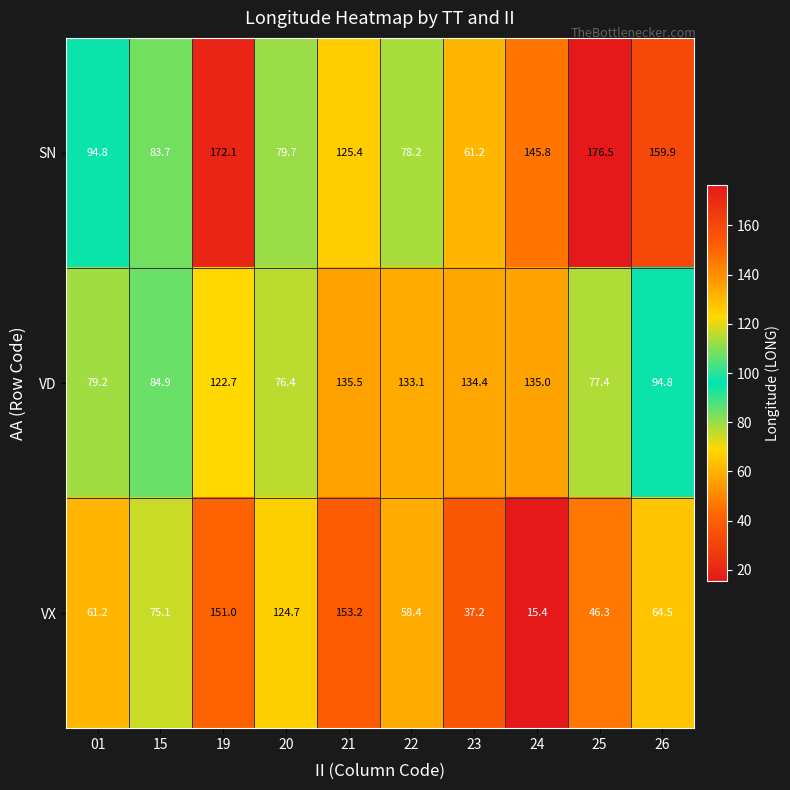

Which series has the largest range (max minus min)?

VX